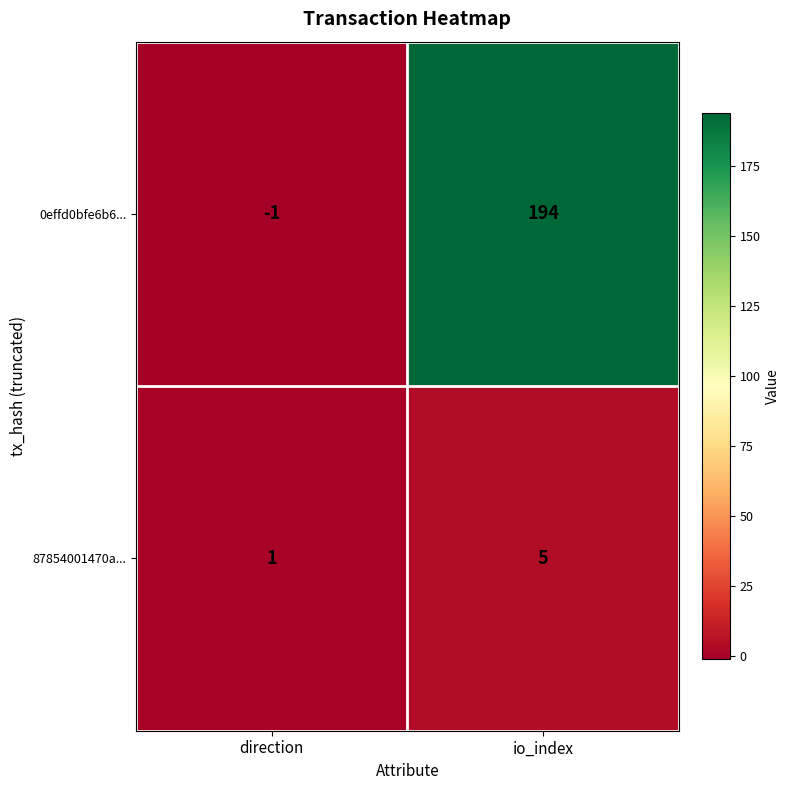

At how many categories does at least one series exceed 60?

1